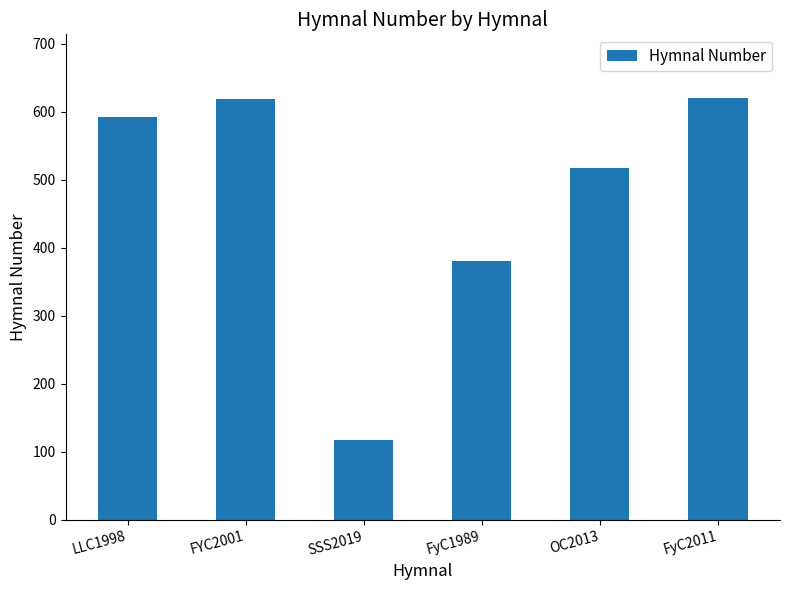

True or false: the data shows 908 at OC2013.

False